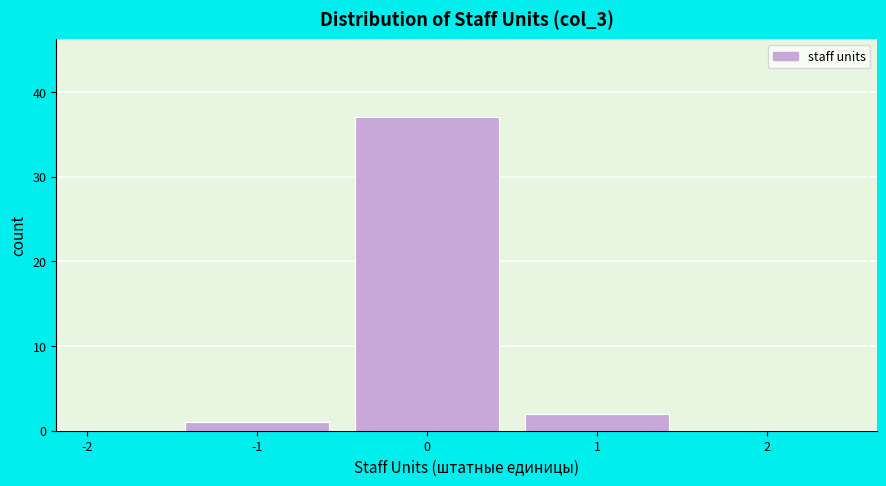

Reading left to right, list every bar in this chart as the range it spans on the x-axis followed by its height. The values are not printed on the chart, so give them approximately, as read against the axis.

-2.0 to -1.5: 0
-1.5 to -0.5: 1
-0.5 to 0.5: 37
0.5 to 1.5: 2
1.5 to 2.5: 0